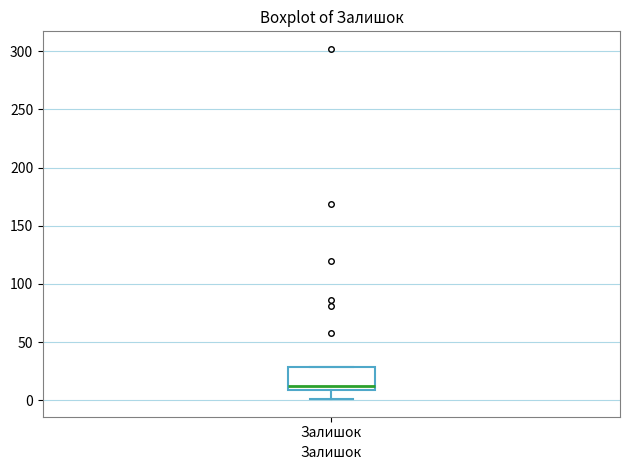

Read this box plot against the y-axis: the position of the median line, the range covered by the box, and the ends of both whiskers. The values are not printed on the chart, so give them approximately, as read against the axis.

median 15, box 10 to 30, whiskers 0 to 30